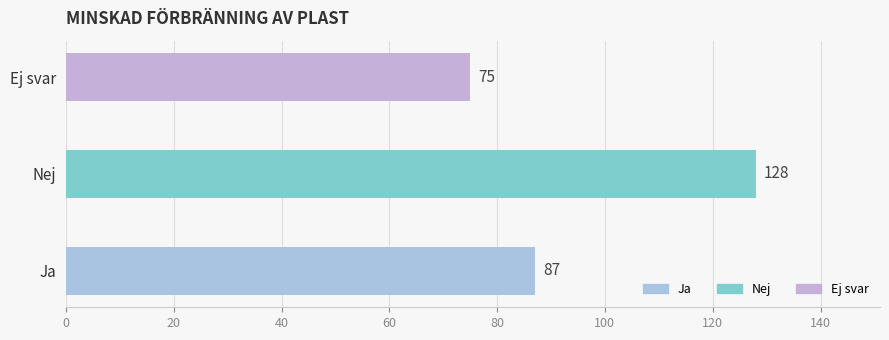

Which category has the highest value across all series?

Nej